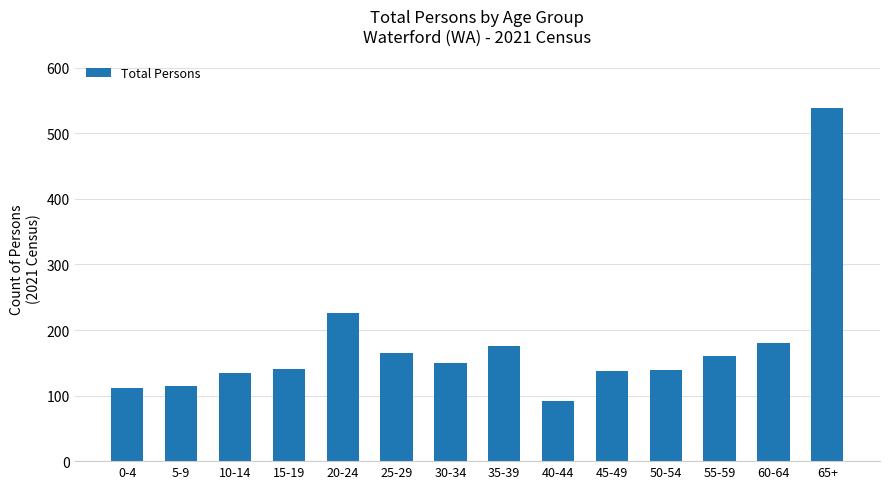

Are the bars horizontal?

No